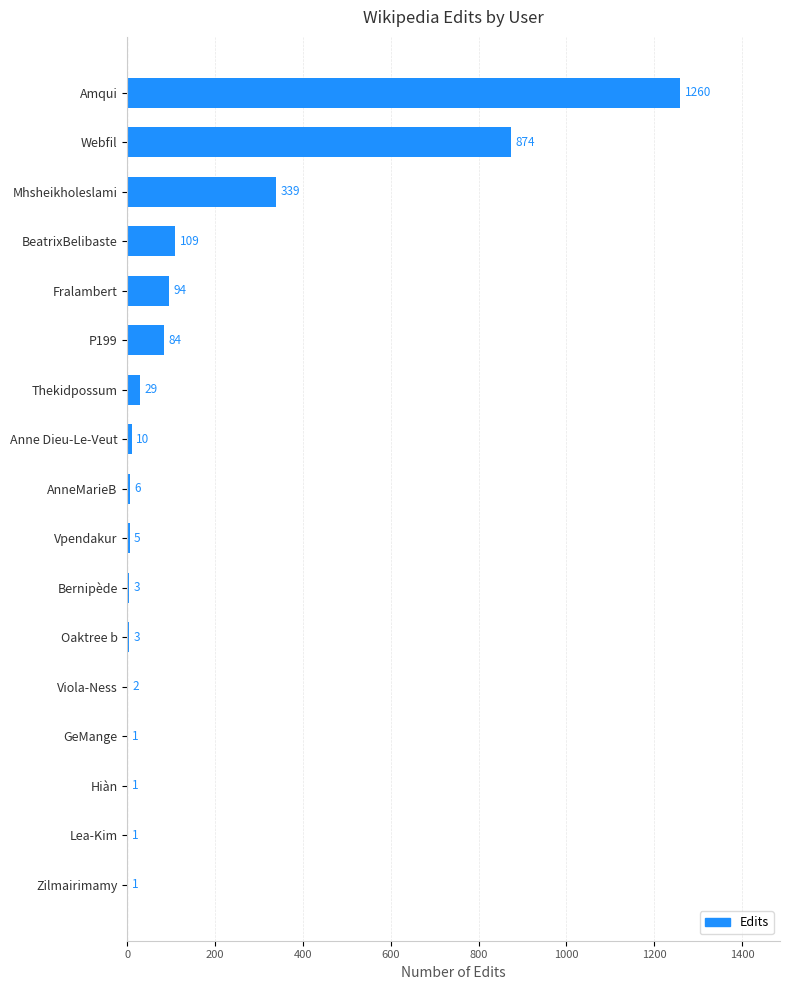

What is the change in value from Webfil to Mhsheikholeslami?

-535